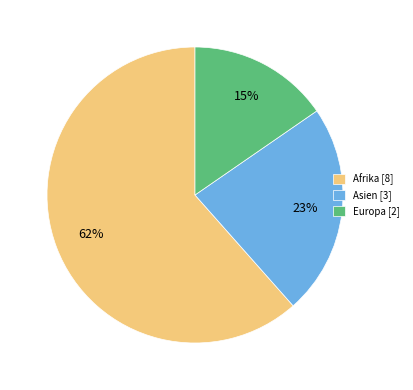

Is it true that Afrika is 76% of the pie?

False